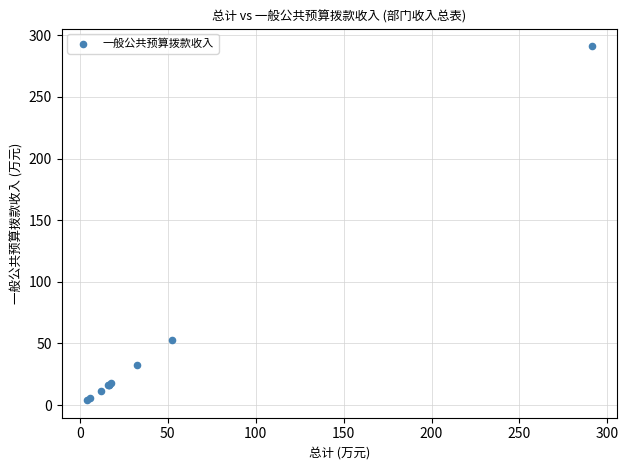

What Y value in the scatter plot is closest to 147?

52.7